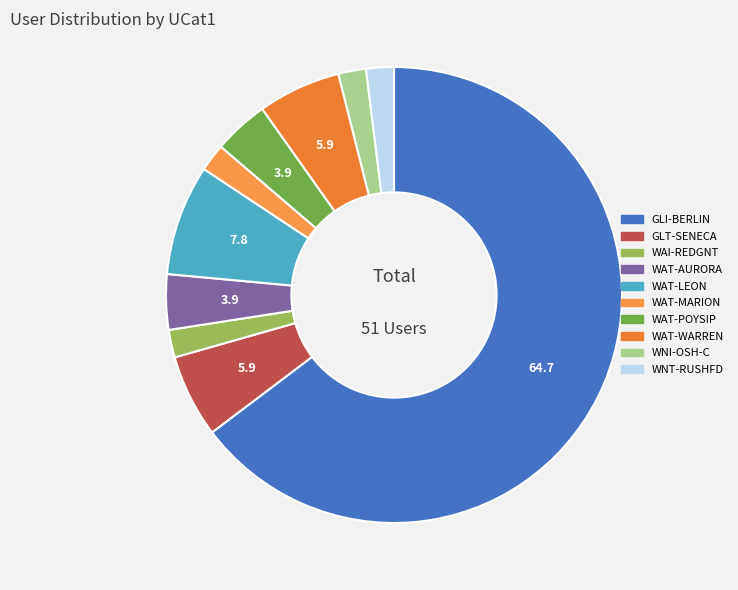

Rank the categories by value from highest to lowest.

GLI-BERLIN, WAT-LEON, GLT-SENECA, WAT-WARREN, WAT-AURORA, WAT-POYSIP, WAI-REDGNT, WAT-MARION, WNI-OSH-C, WNT-RUSHFD